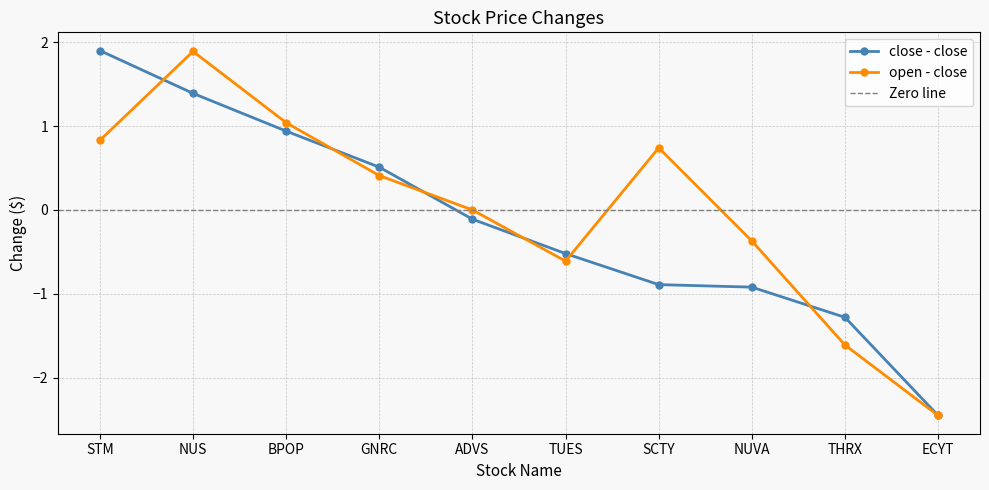

Where is open - close nearest to the value 0?

ADVS